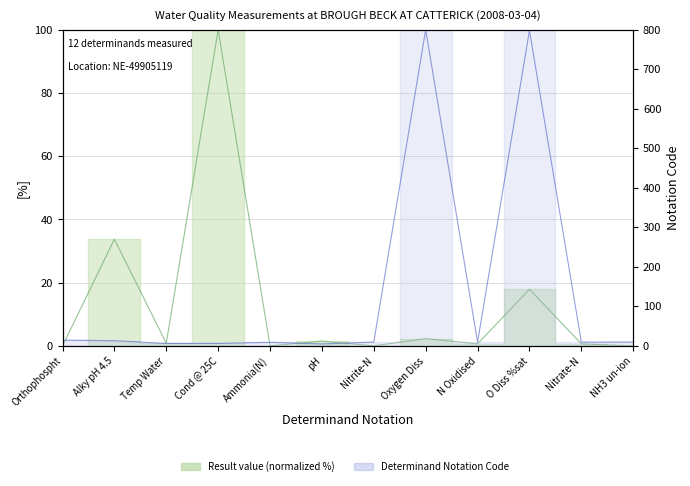

List the labels in order of value, smallest first.

NH3 un-ion, Nitrite-N, Orthophospht, Ammonia(N), Nitrate-N, N Oxidised, Temp Water, pH, Oxygen Diss, O Diss %sat, Alky pH 4.5, Cond @ 25C